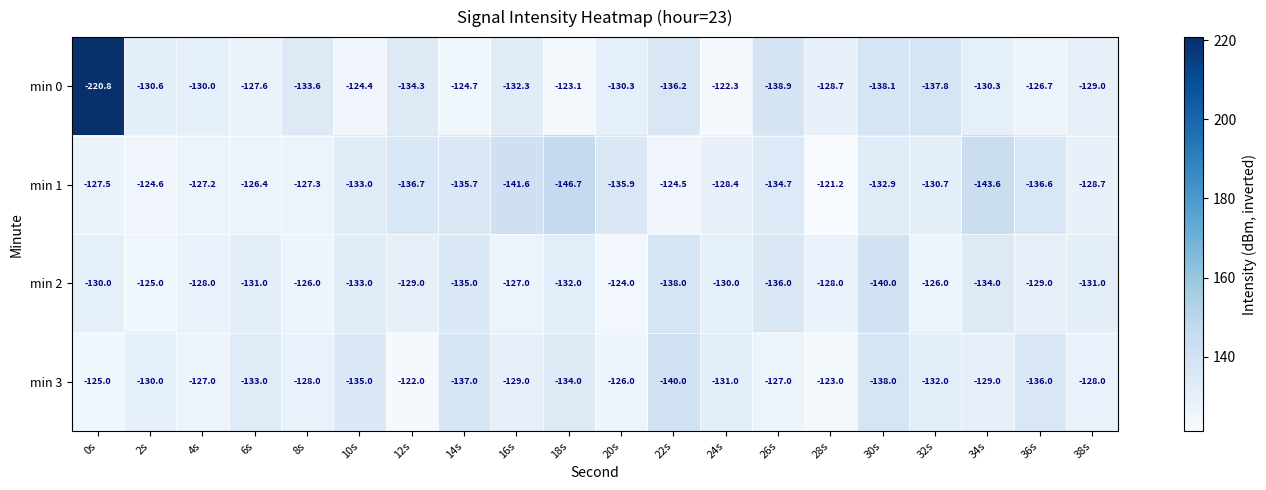

At which category is the sum across all series the highest?

28s